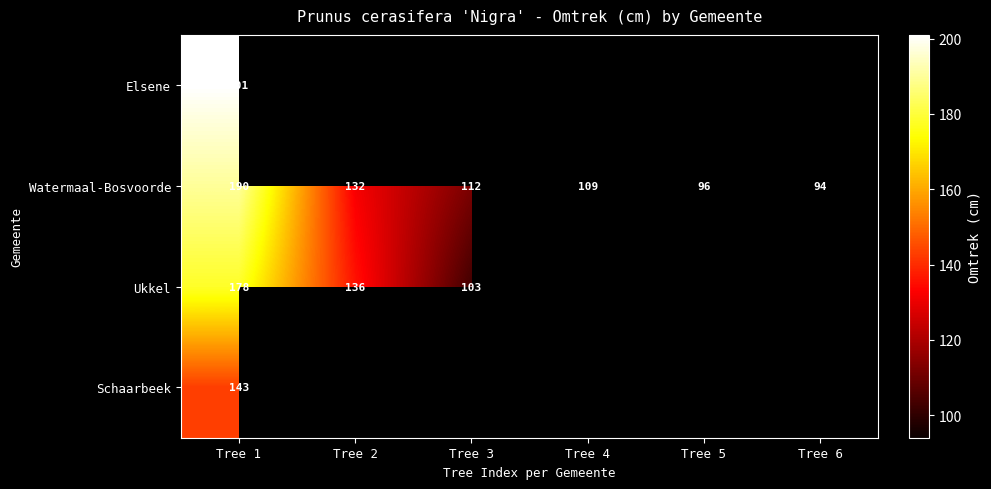

At which label does Watermaal-Bosvoorde reach its peak?

Tree 1